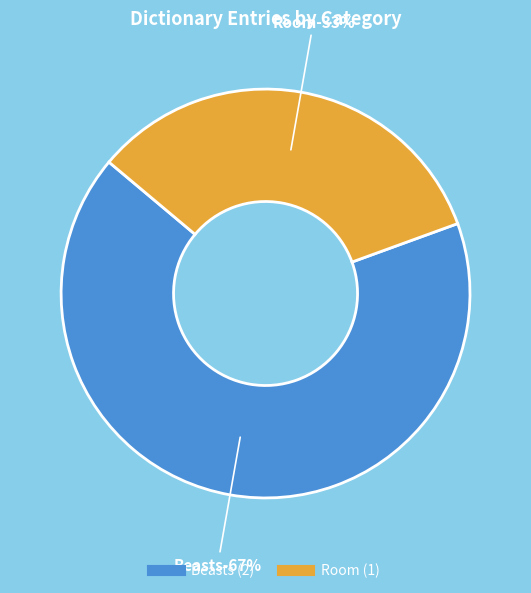

Count the number of slices in the pie.

2